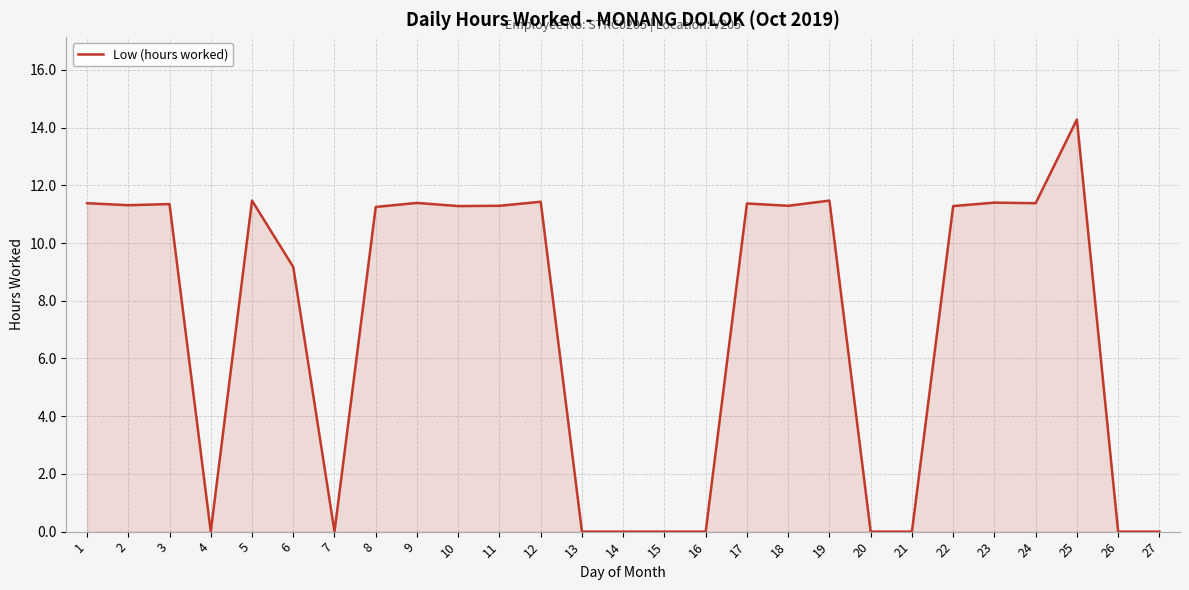

Does the chart display data point markers on the line(s)?

No